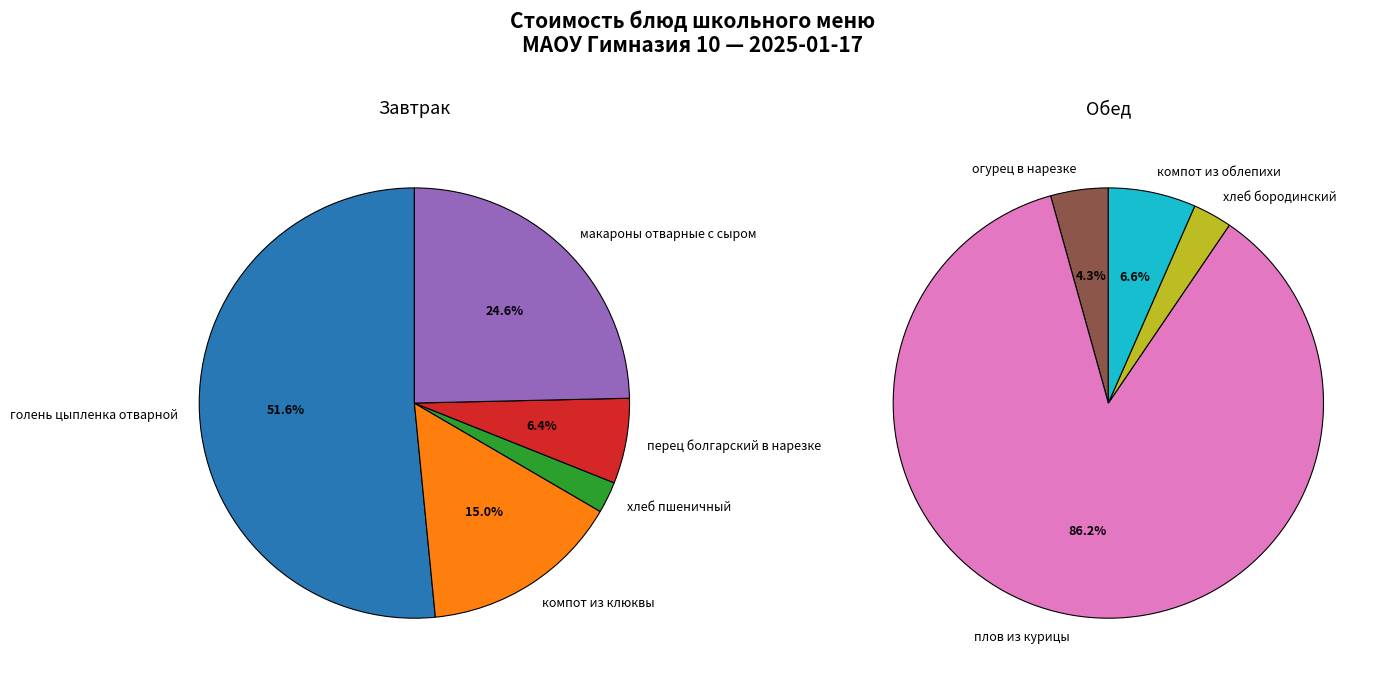

Is it true that макароны отварные с сыром is 3% of the pie?

False